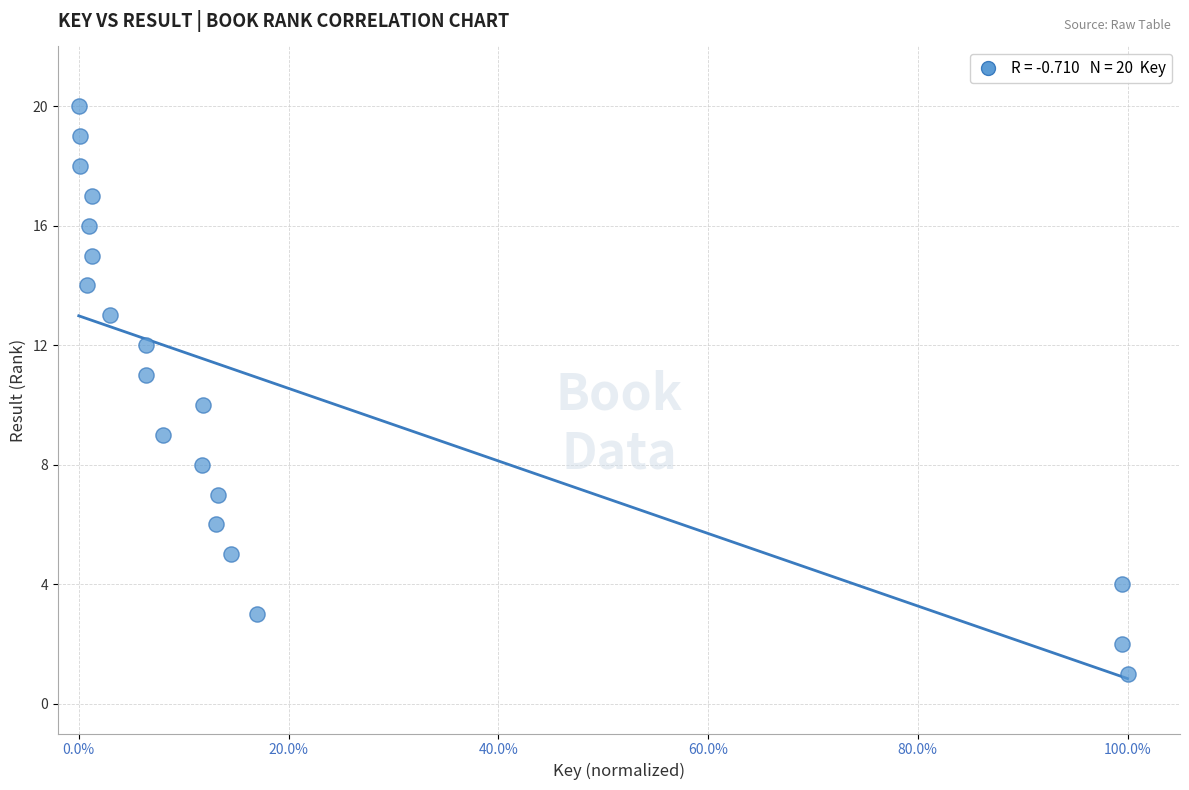

What is the range of Y values (max minus min)?

19